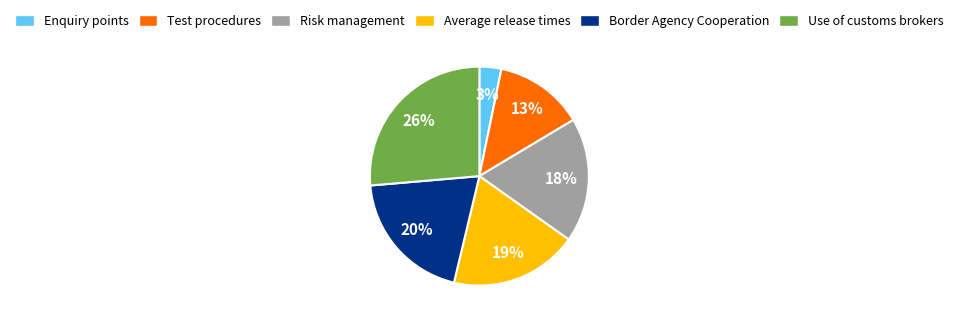

Is there any slice that represents more than half of the pie?

No